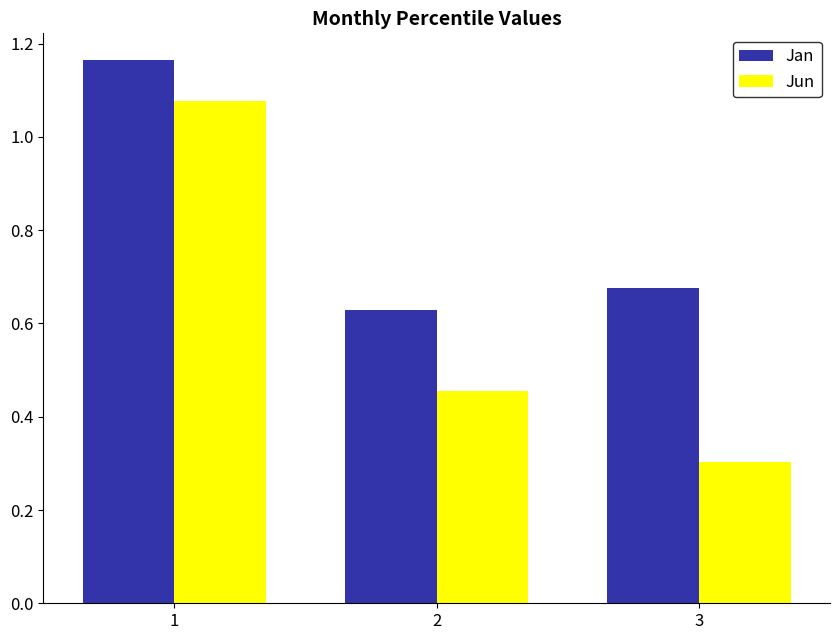

The value of Jan at 1 is 0.3. True or false?

False